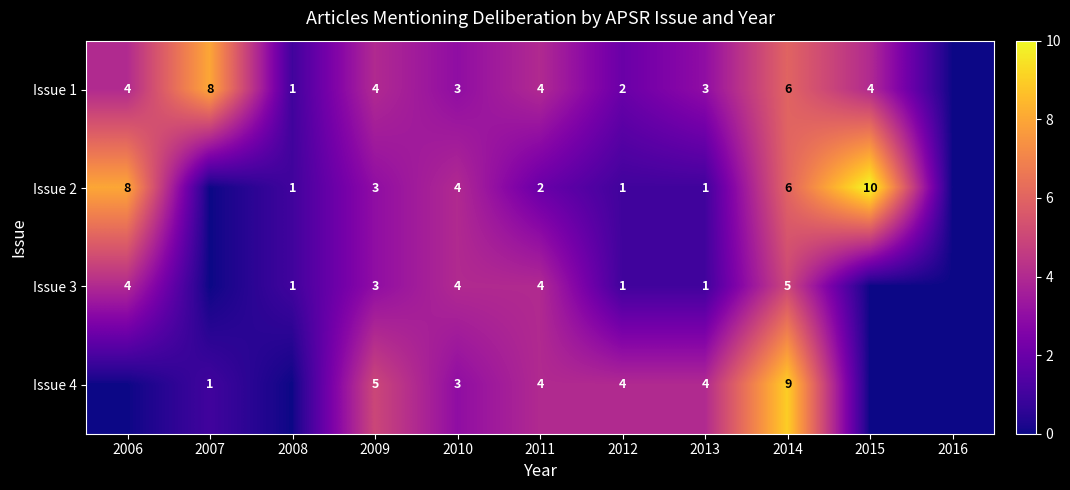

What is the spread (max minus min) of values at 2013?

3